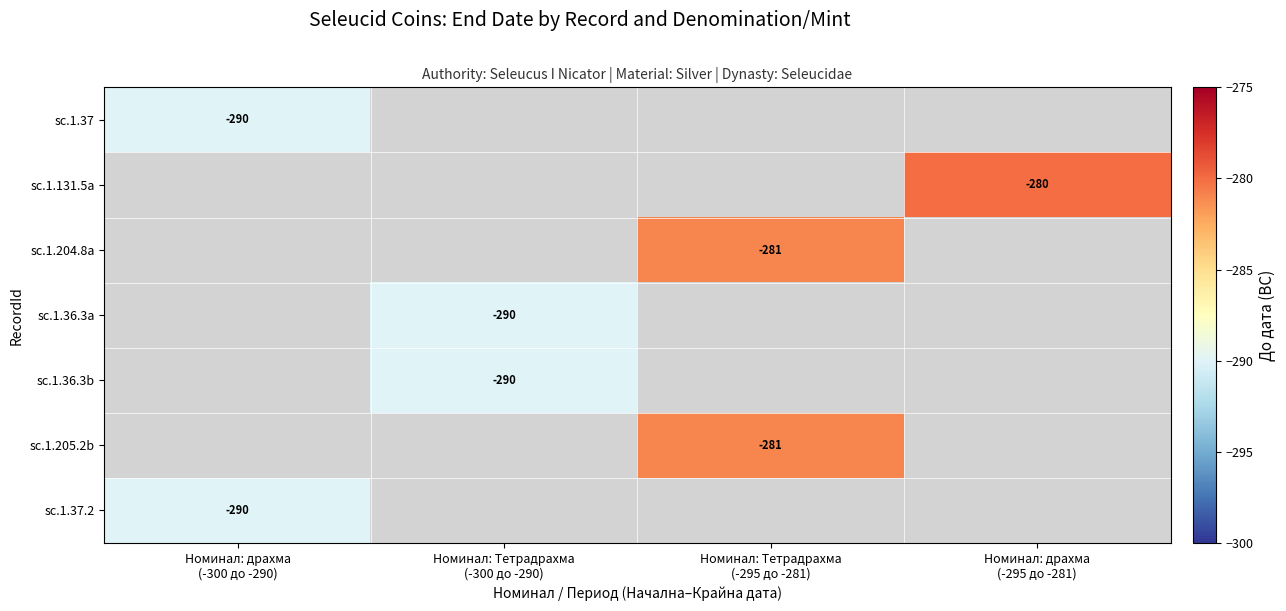

What is the minimum value shown in the chart?

-290